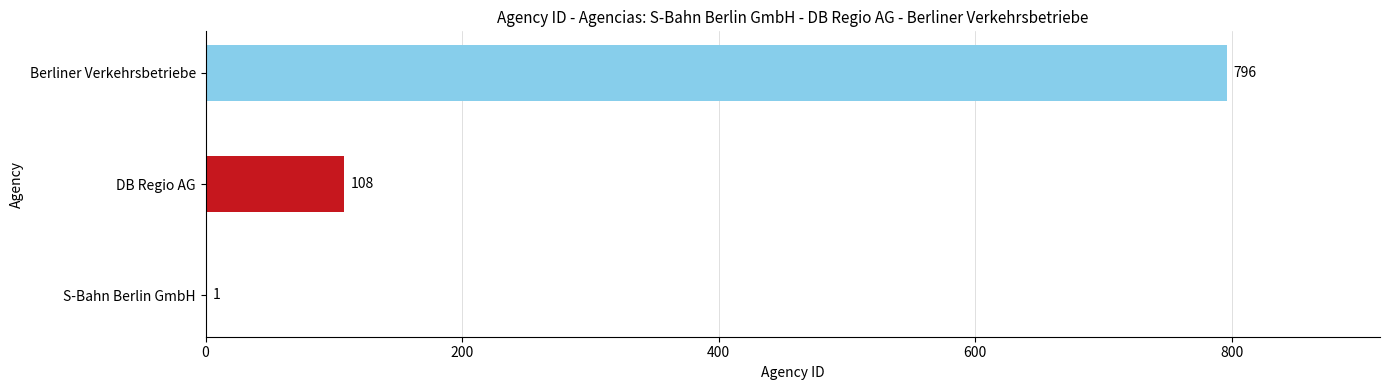

What is the sum of all values?

905